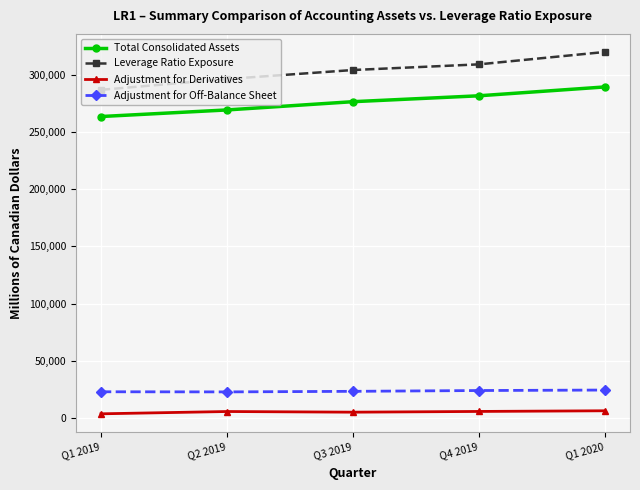

How many categories are shown in the chart?

5